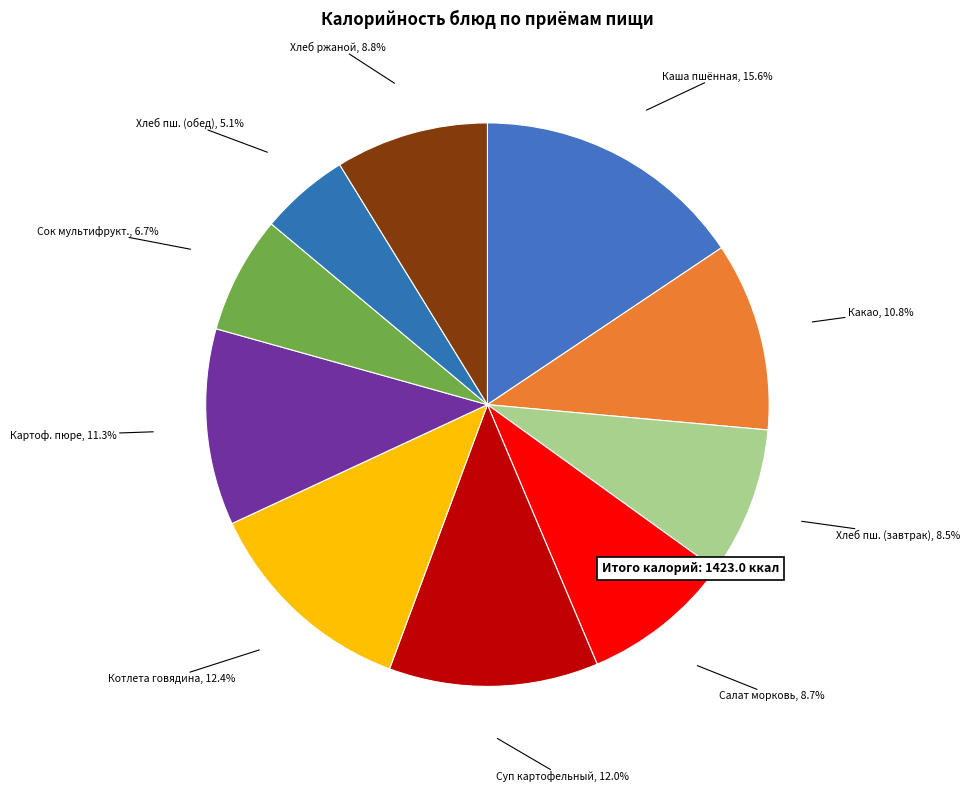

What is the ratio of the value at Сок мультифрукт. to the value at Картоф. пюре?

0.6